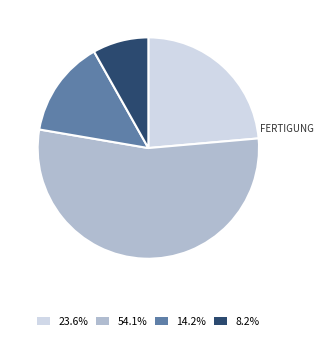

Is the sum of 54.1% and 8.2% greater than half?

Yes